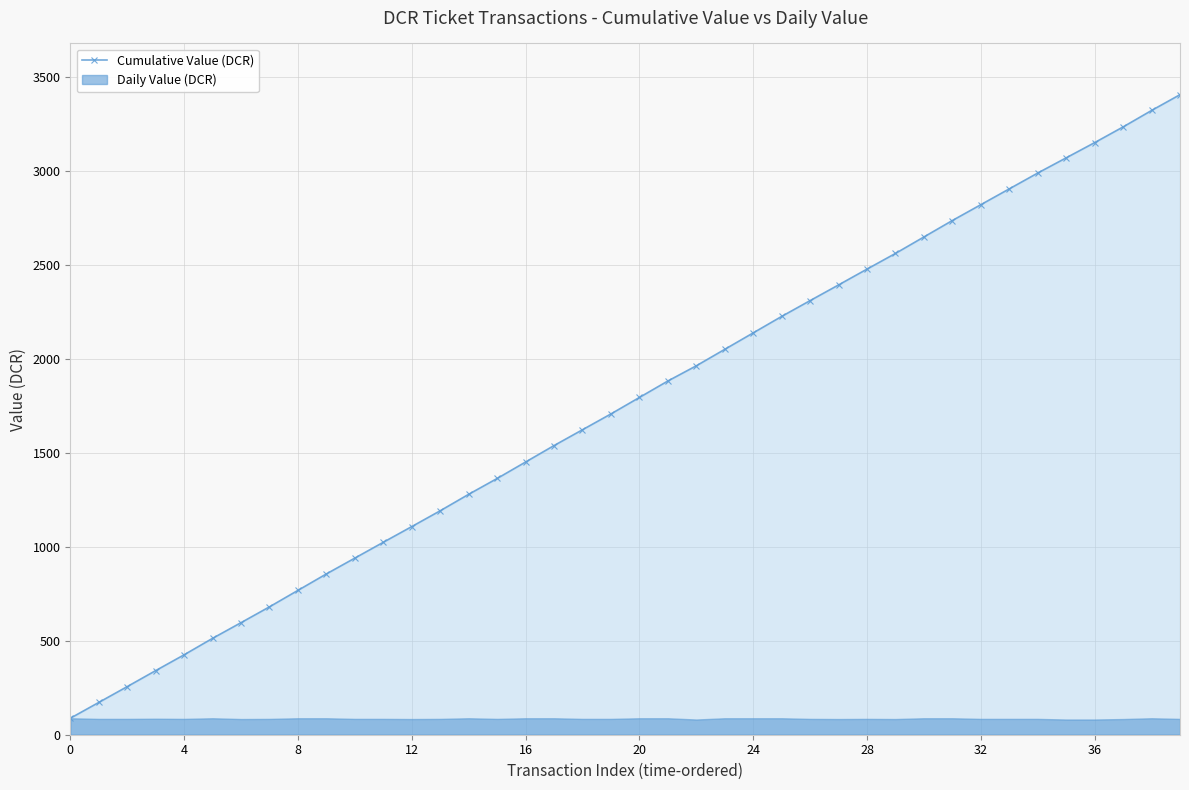

Which label corresponds to the largest value in the chart?

39